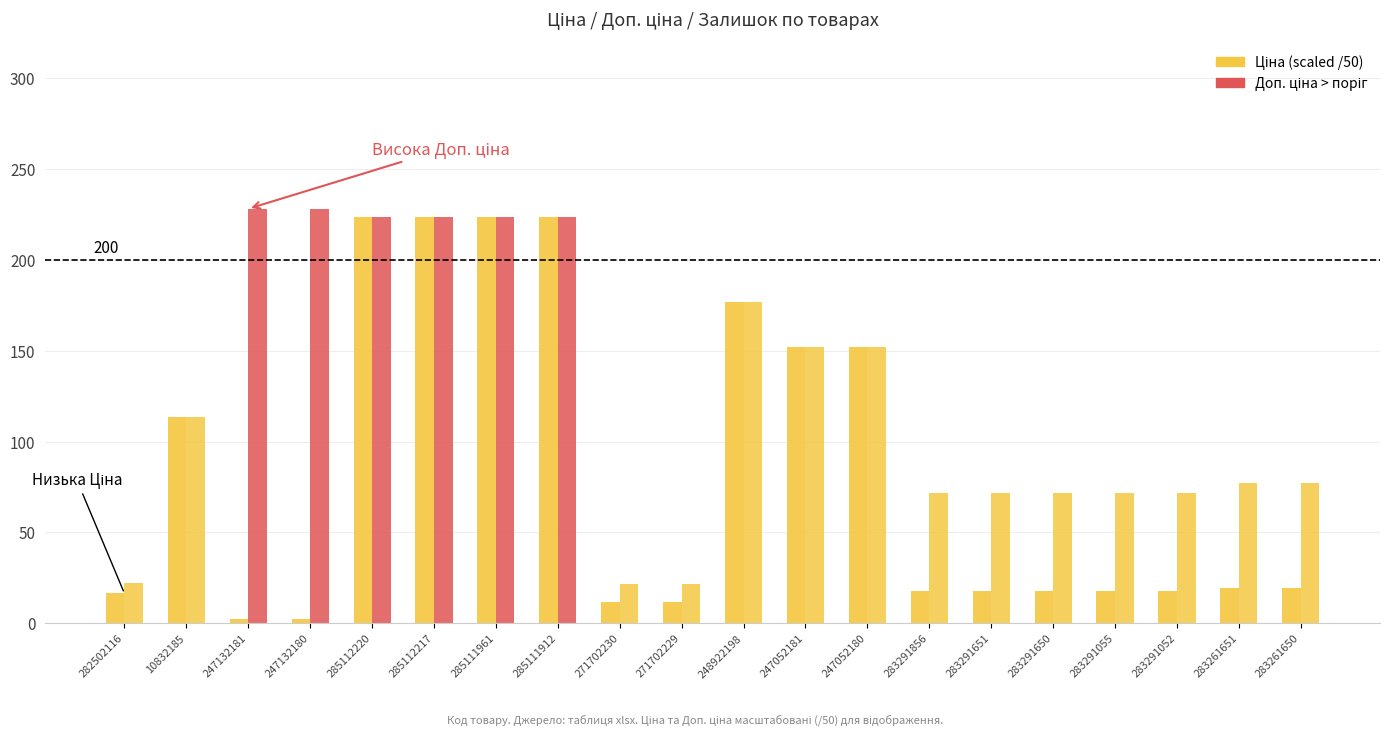

What is the difference between the second highest and minimum values?

221.5